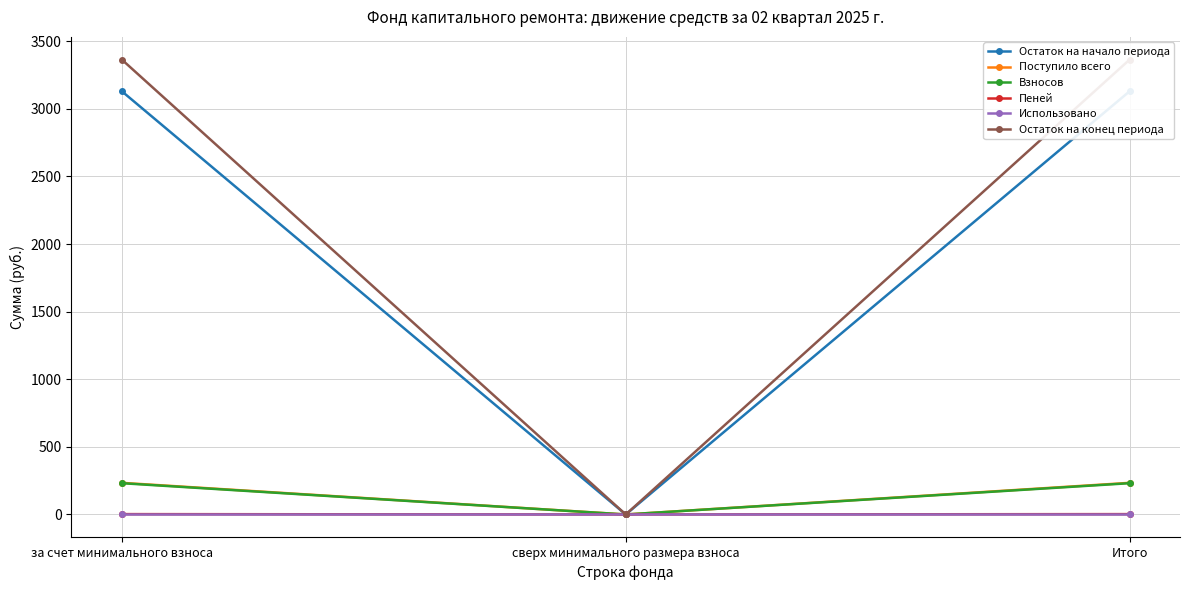

What is the label of the 1st point from the left?

за счет минимального взноса